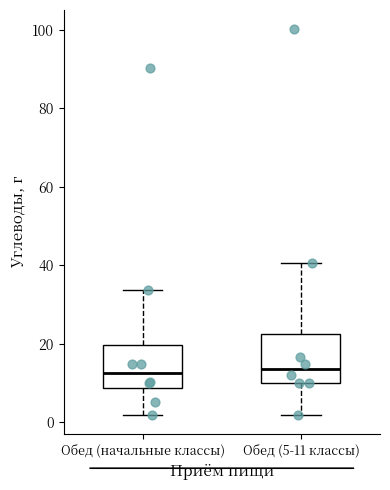

Reading left to right, read every box against the y-axis: the position of its median line, the range the box covers, and the ends of its whiskers. The values are not printed on the chart, so give them approximately, as read against the axis.

Обед (начальные классы): median 12, box 8 to 20, whiskers 2 to 34
Обед (5-11 классы): median 14, box 10 to 22, whiskers 2 to 40